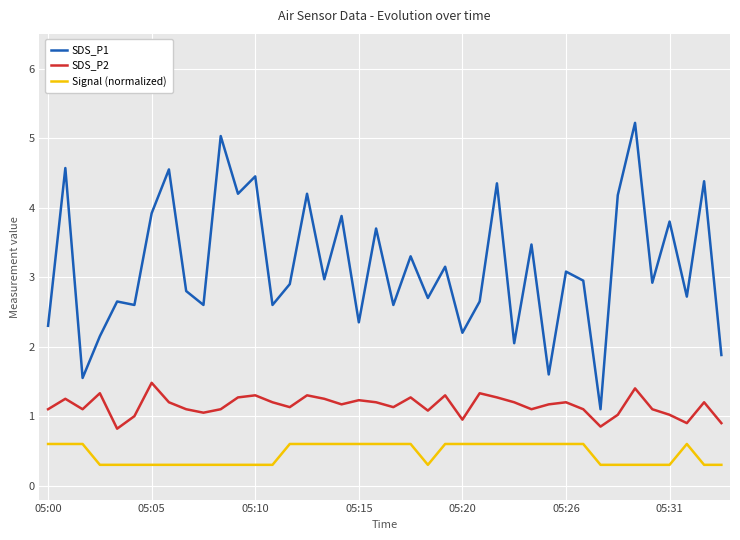

What is the maximum value shown in the chart?

5.2